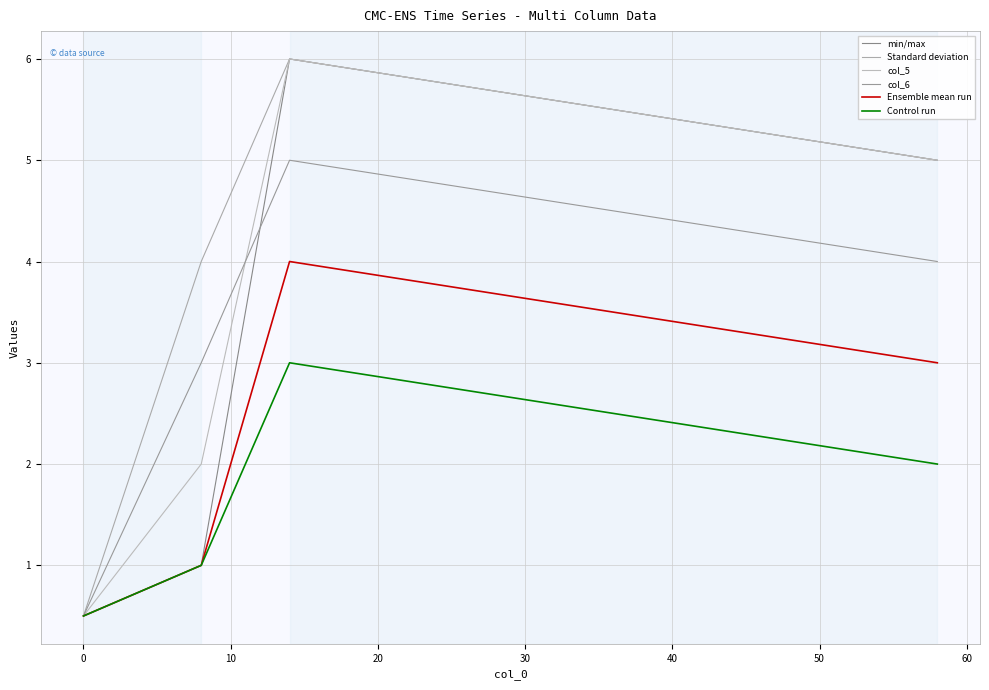

Does the chart display data point markers on the line(s)?

No